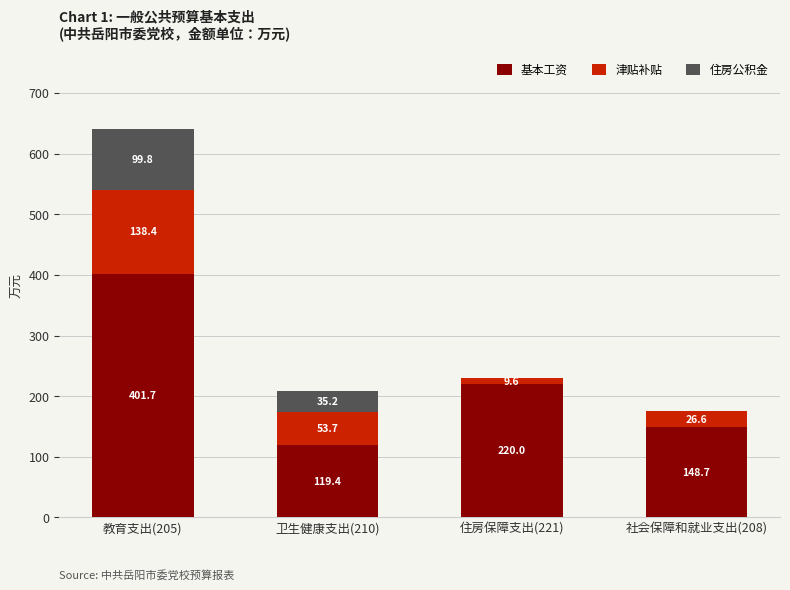

Reading right to left, list the values for the 基本工资 series.

社会保障和就业支出(208)=148.7	住房保障支出(221)=220.0	卫生健康支出(210)=119.4	教育支出(205)=401.7